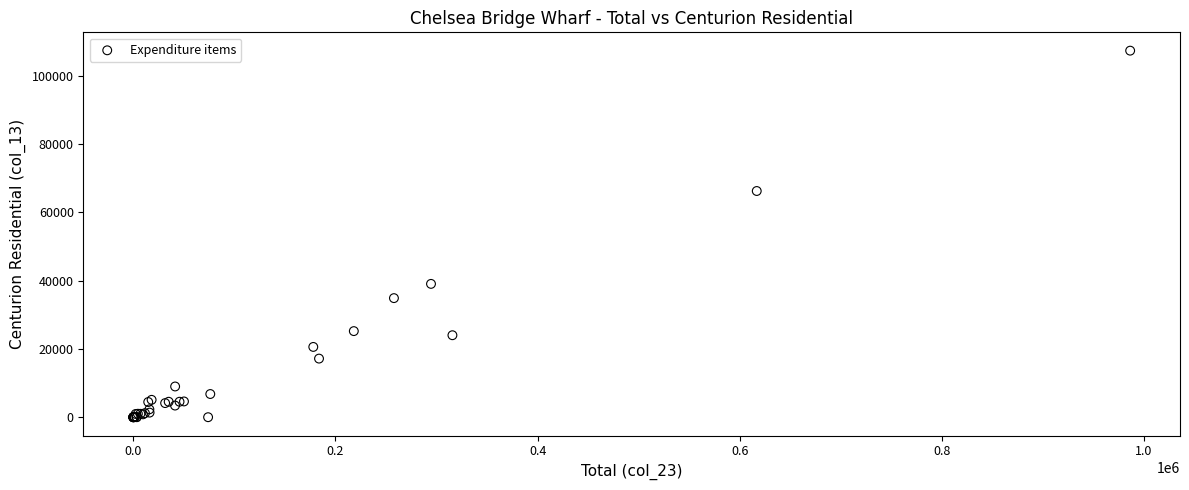

What Y value in the scatter plot is closest to 53662?

66231